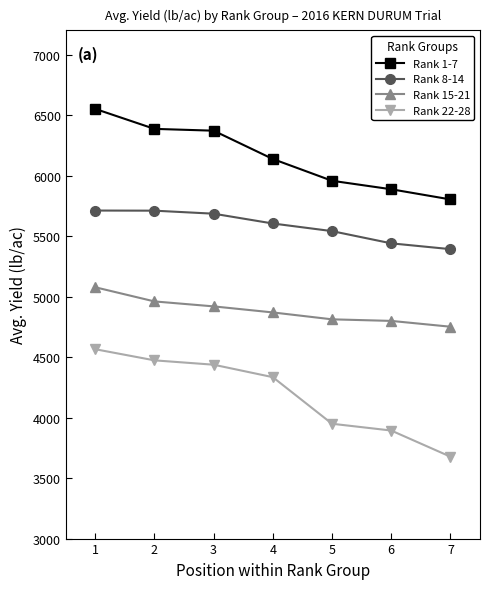

What is the sum of all Rank 8-14 values?

39083